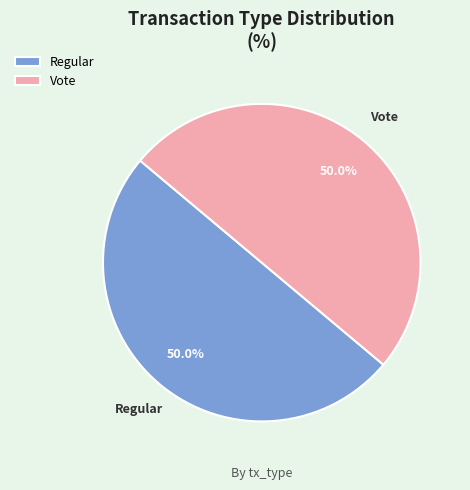

Approximately how many times larger is the value at Vote compared to Regular?

1.0